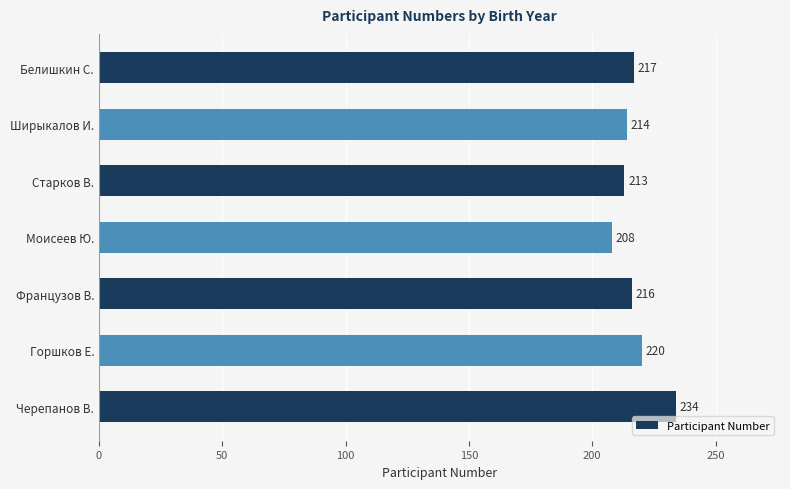

What is the smallest value displayed?

208